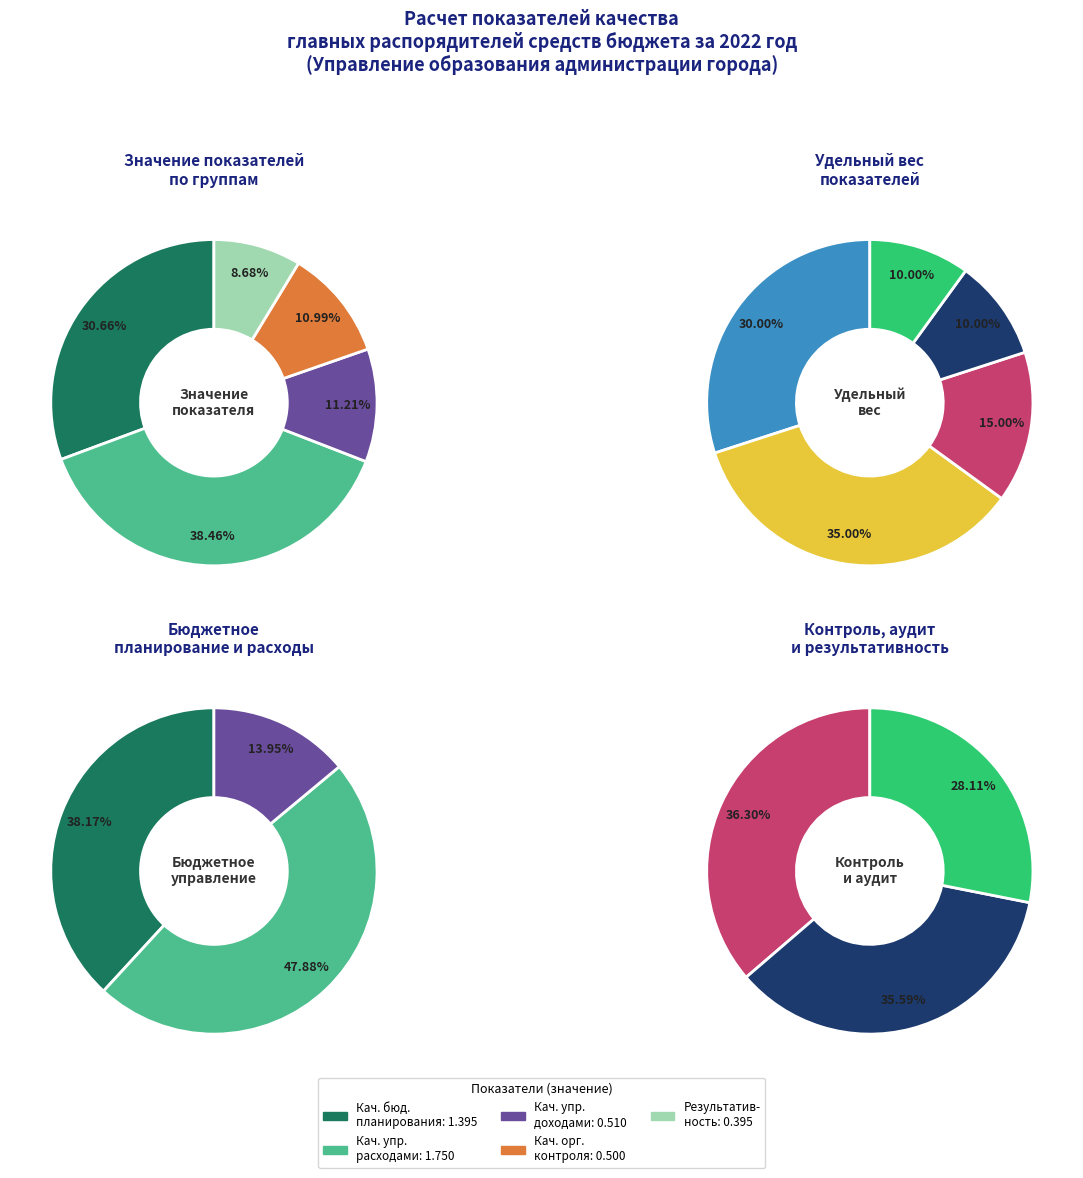

Between Качество управления расходами and Качество бюджетного планирования, which is larger?

Качество управления расходами